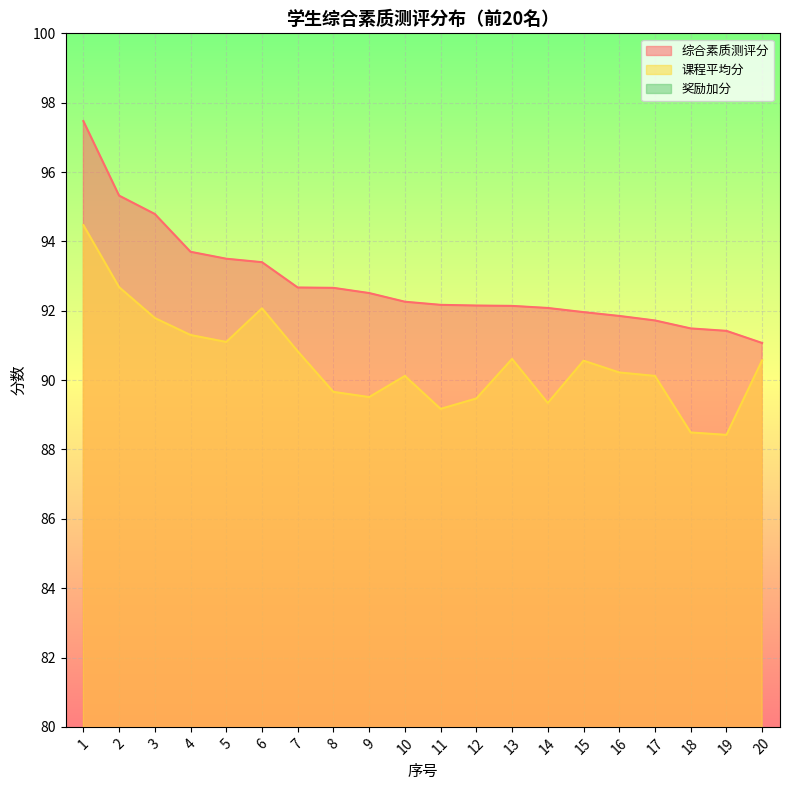

Which series has the largest total across all categories?

综合素质测评分